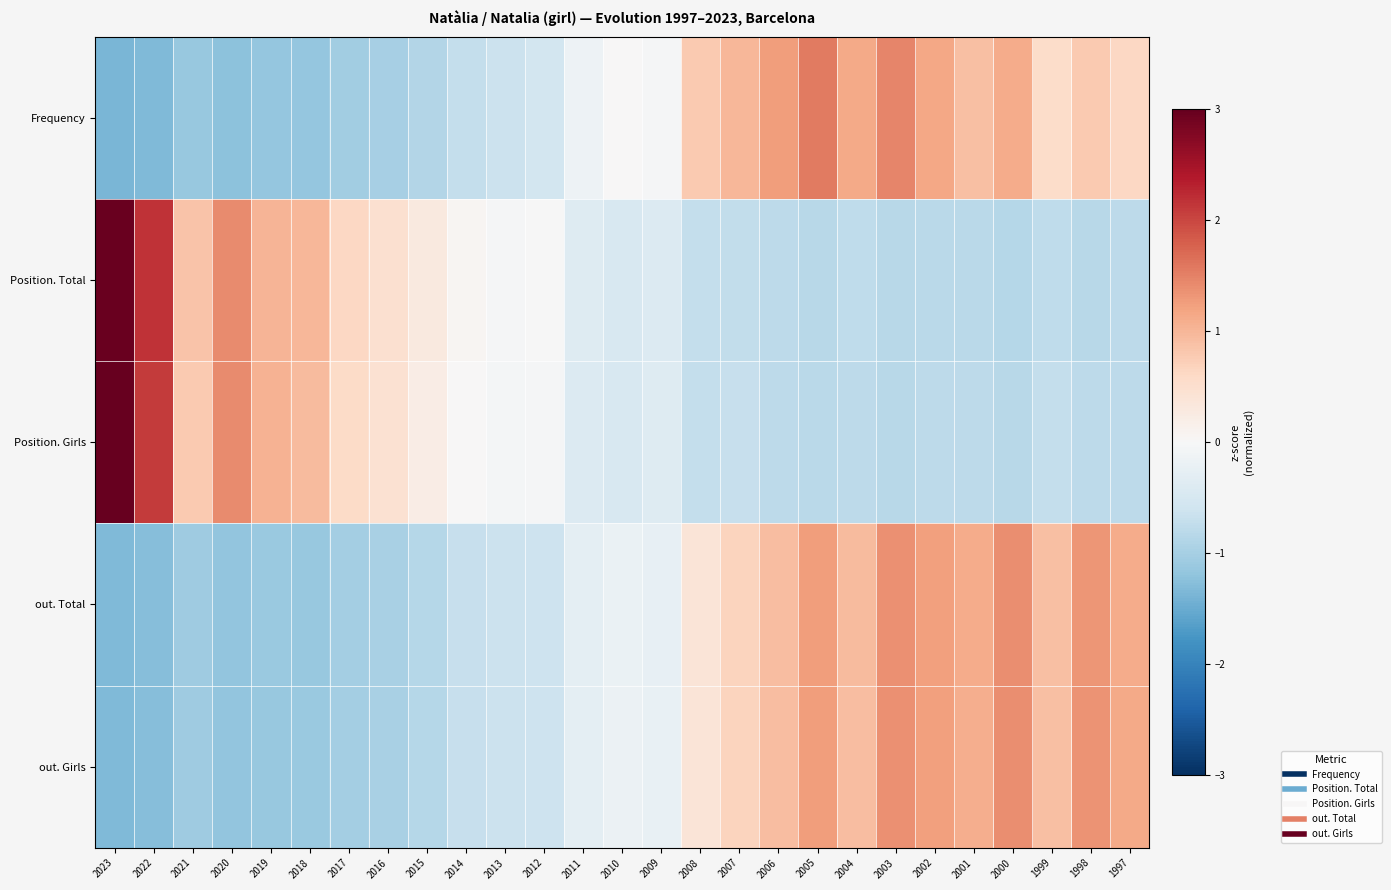

What is the spread (max minus min) of values at 2003?

2.3